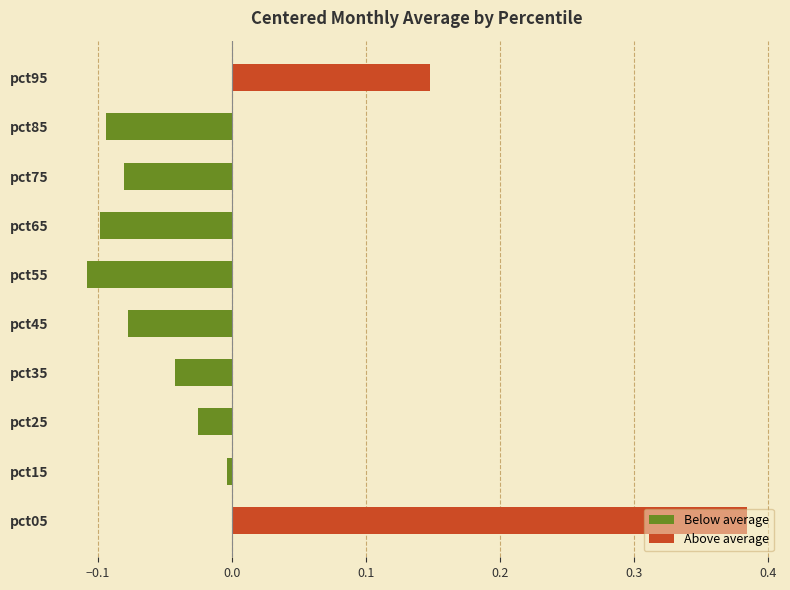

How many categories are shown in the chart?

10